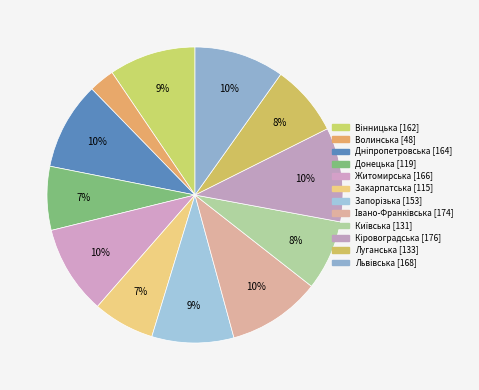

Which category has the biggest portion of the pie?

Кіровоградська